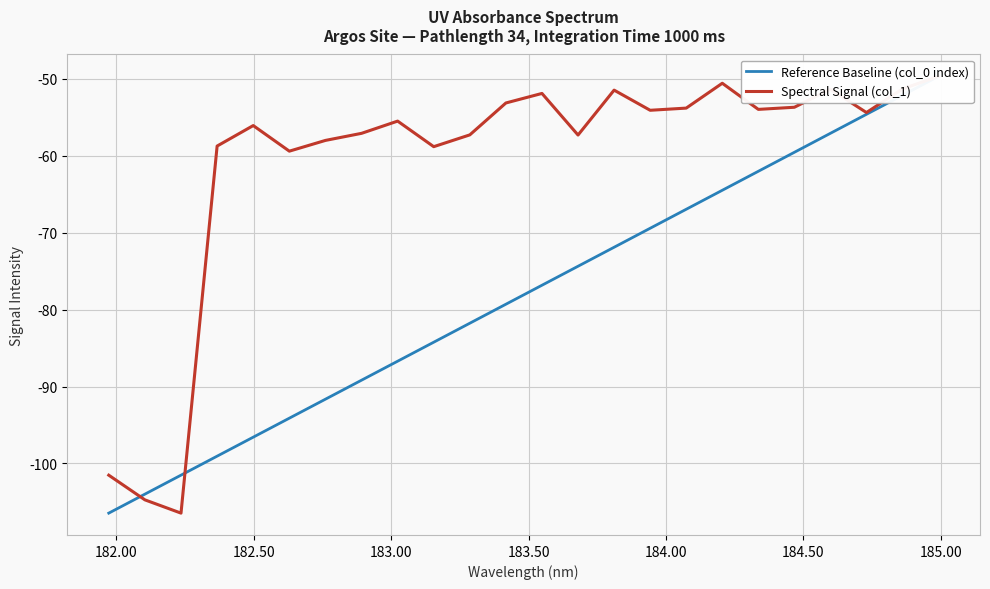

How many categories are shown in the chart?

24